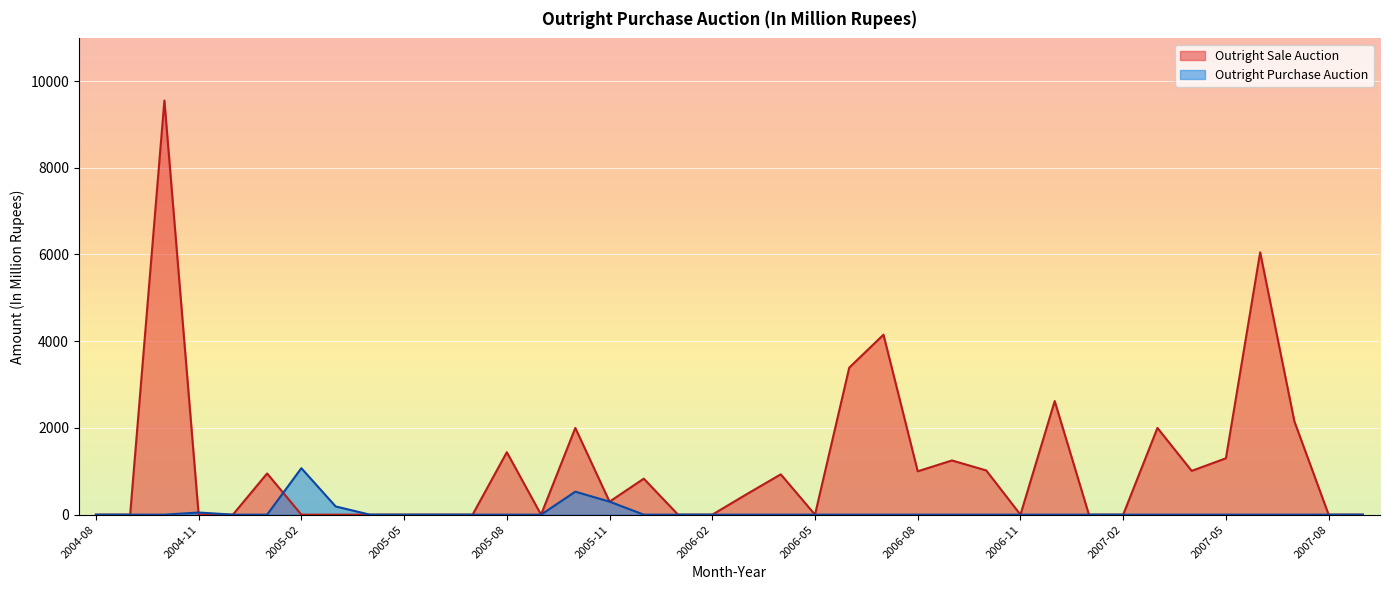

What is the label of the 18th point from the right?

2006-04